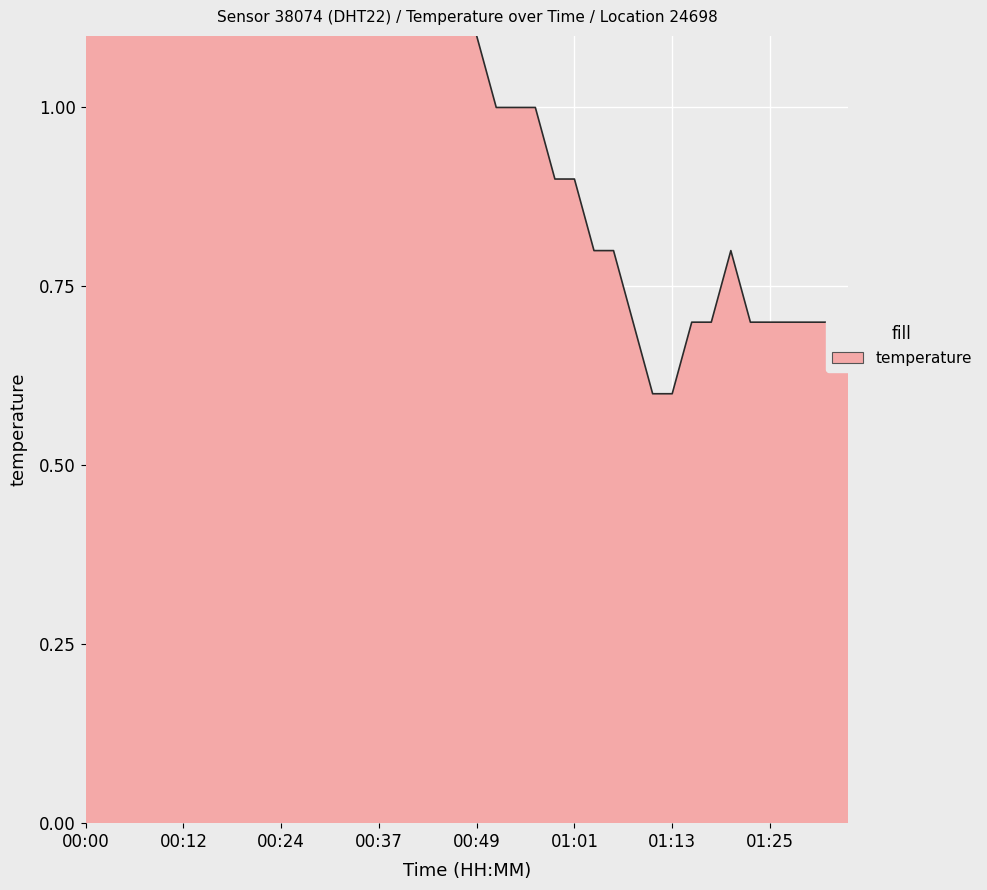

The chart shows a value of 0.7 at 01:08. True or false?

True